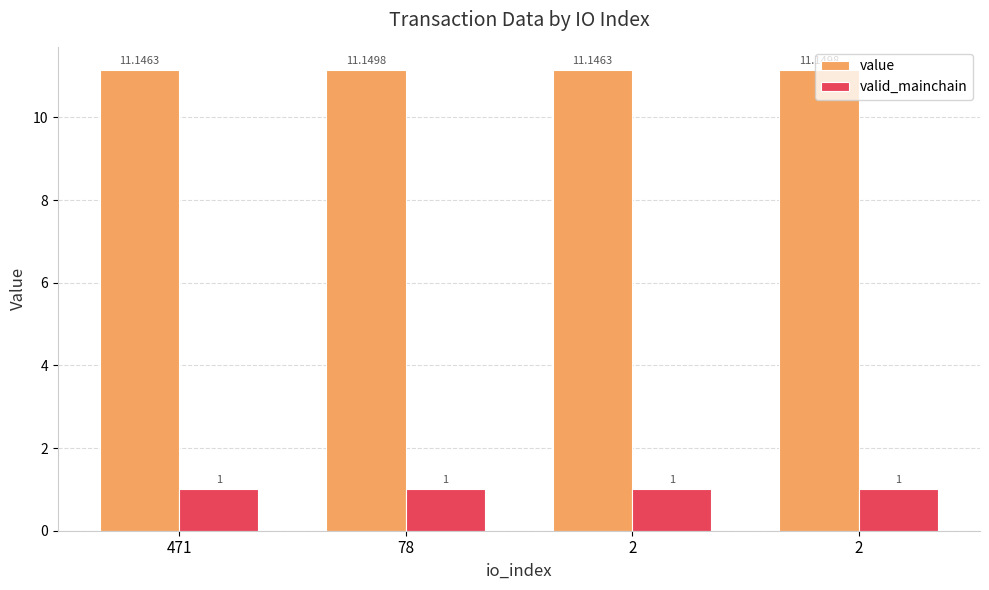

How many distinct data groups are displayed?

2